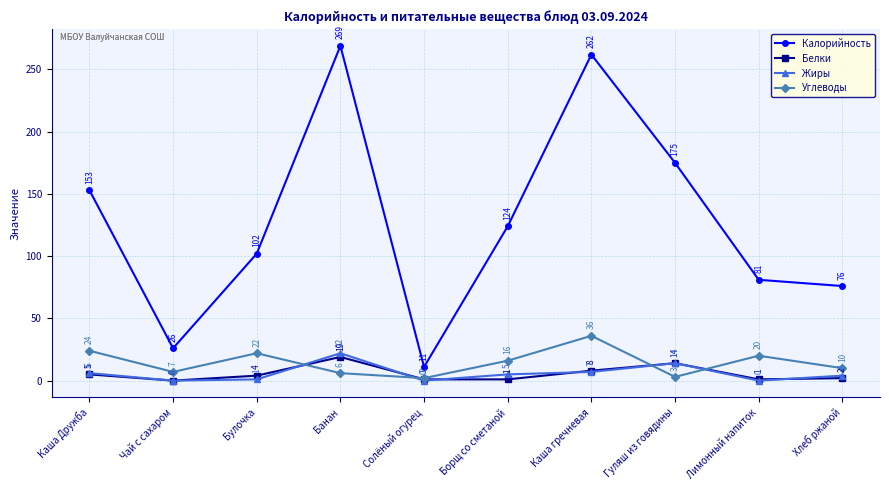

Is the value of Калорийность at Хлеб ржаной greater than the value of Углеводы at Каша Дружба?

Yes